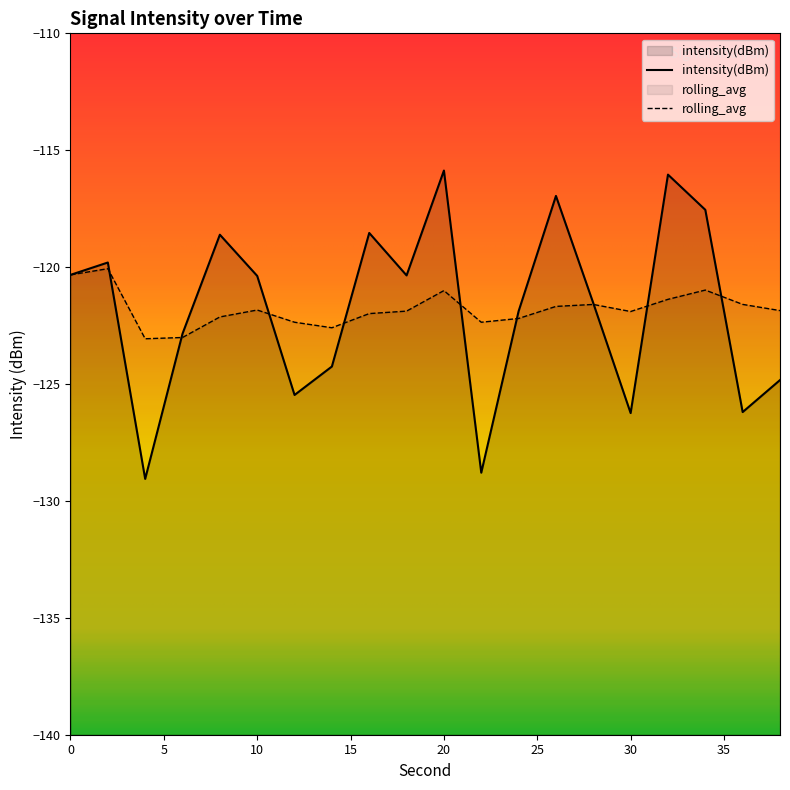

Does the chart have visible grid lines?

No